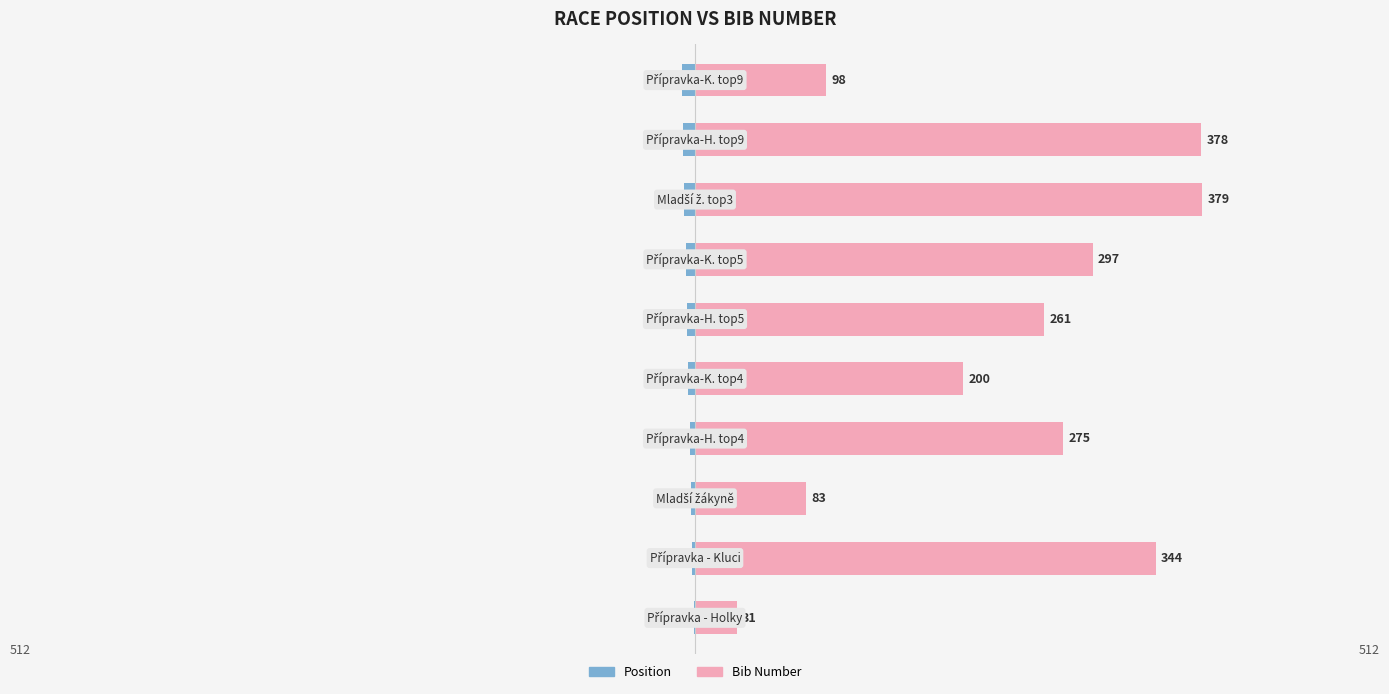

What is the value of the Bib Number bar at the 5th from the left?

200